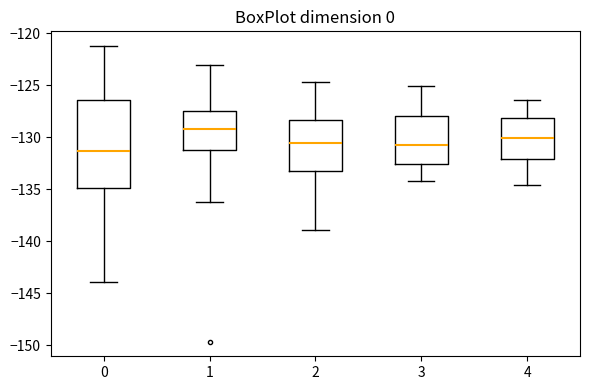

Which box has the highest median line?

1